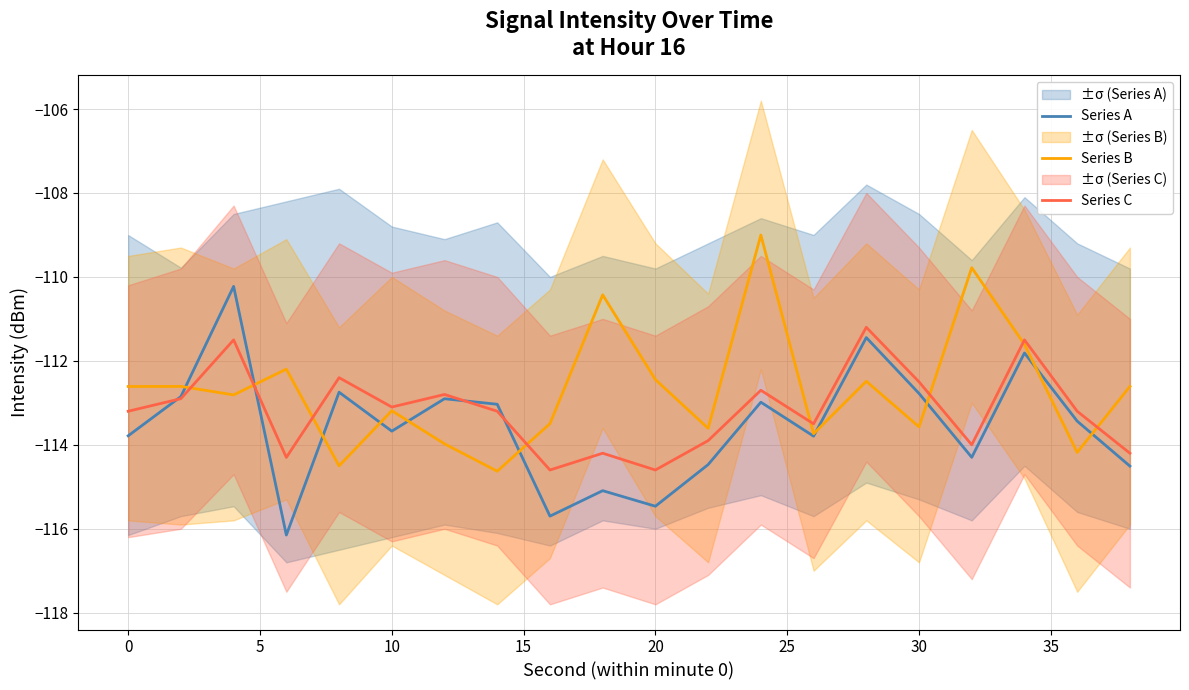

Which series has the largest total across all categories?

Series B